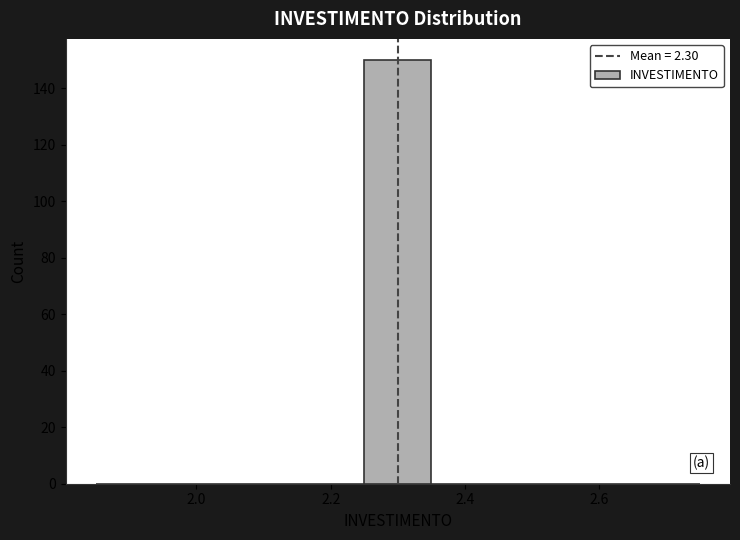

What is the height of the bar covering 2.25 to 2.35 on the x-axis? Neither the bar edges nor the heights are printed on the chart, so give them approximately, as read against the axes.

150